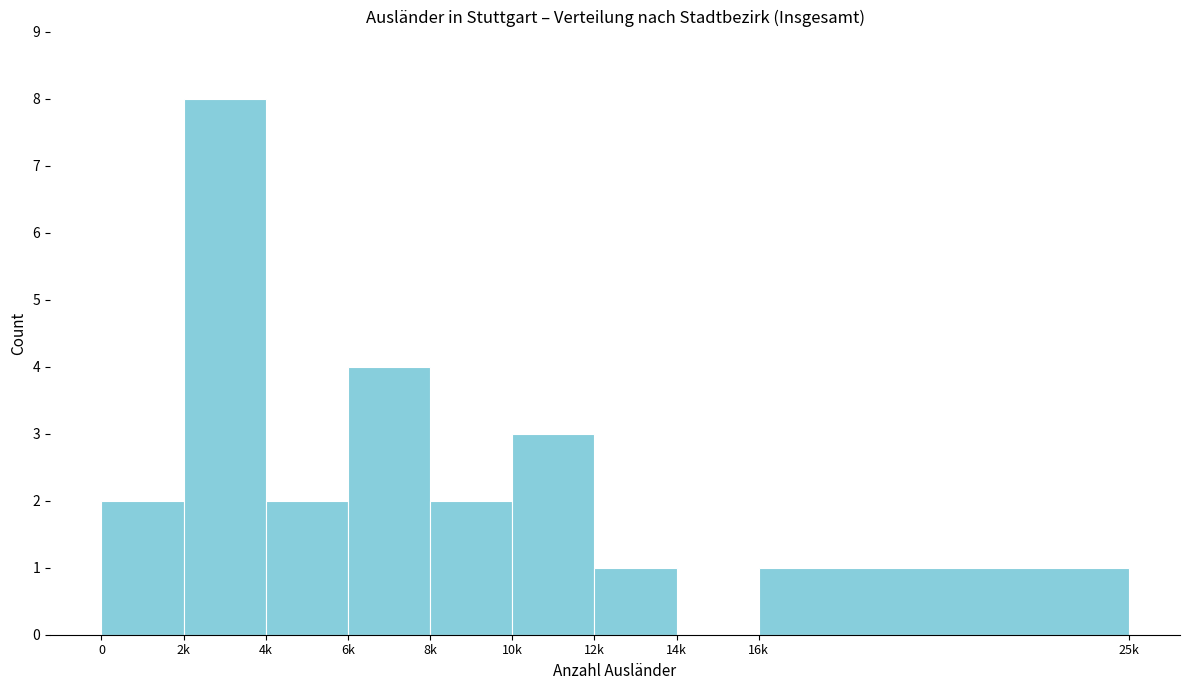

Reading left to right, transcribe all the data shown in this chart.

0=2	2k=8	4k=2	6k=4	8k=2	10k=3	12k=1	14k=0	16k=1